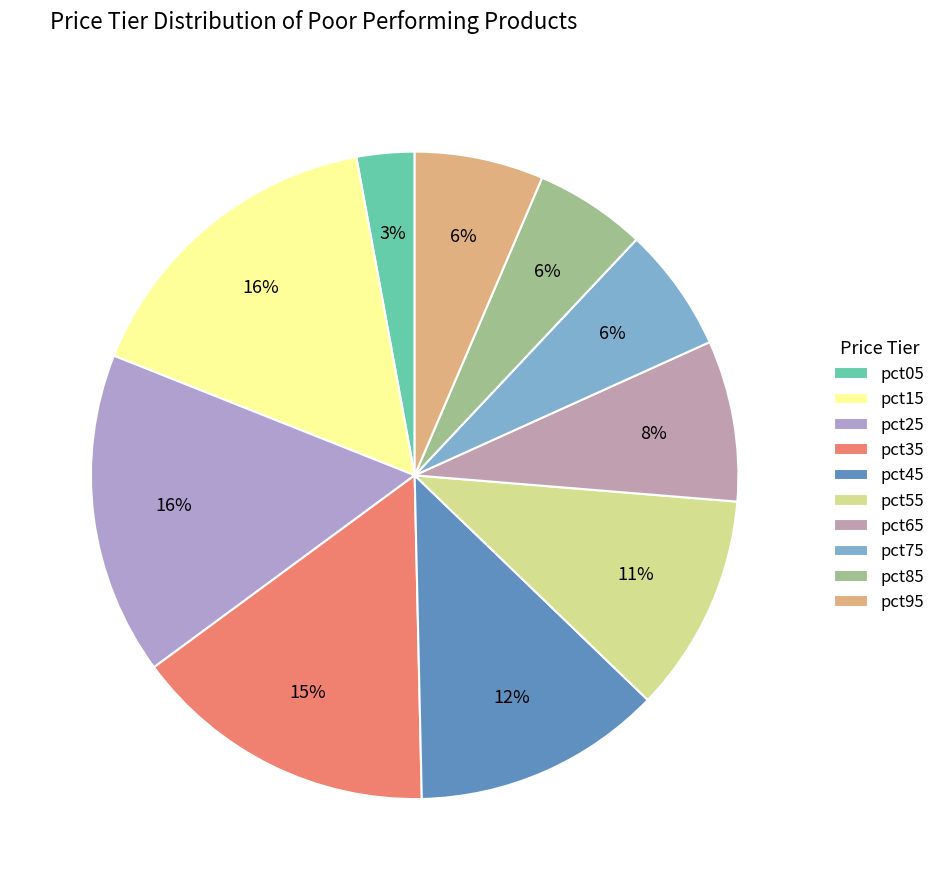

Which category has the smallest portion of the pie?

pct05